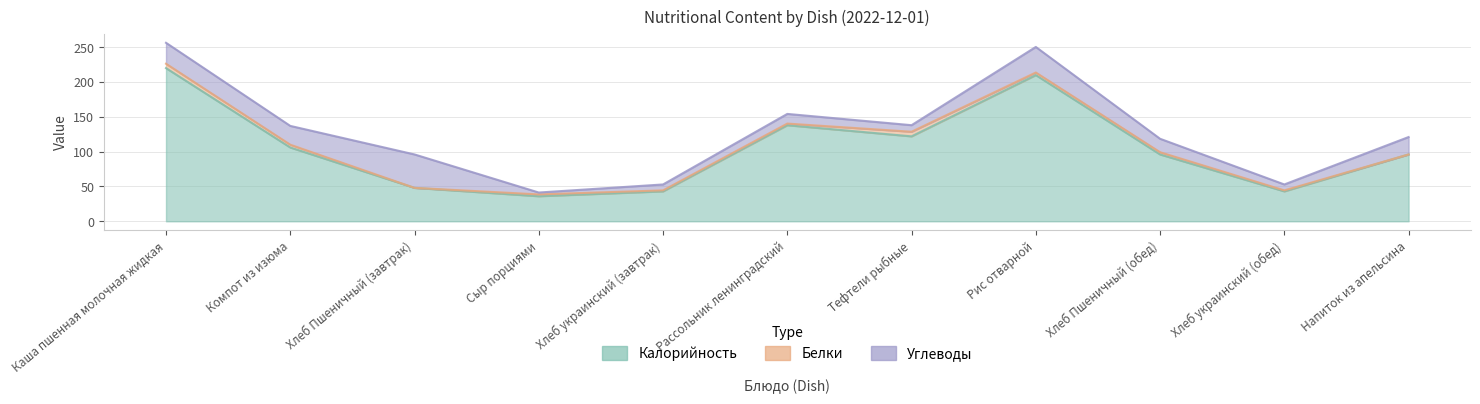

What is the difference between the highest and lowest values at Хлеб украинский (обед)?

41.6